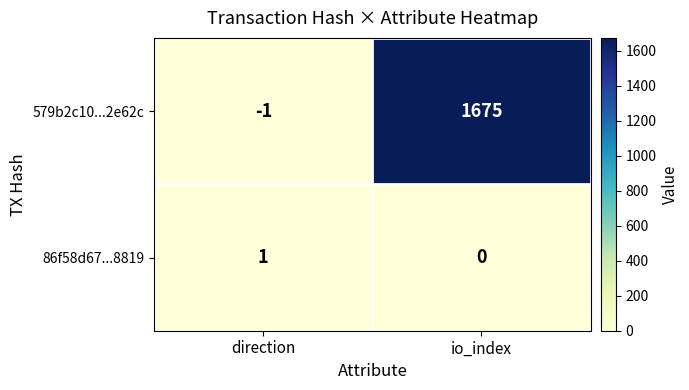

At direction, list the series in order from largest to smallest.

86f58d67...8819, 579b2c10...2e62c